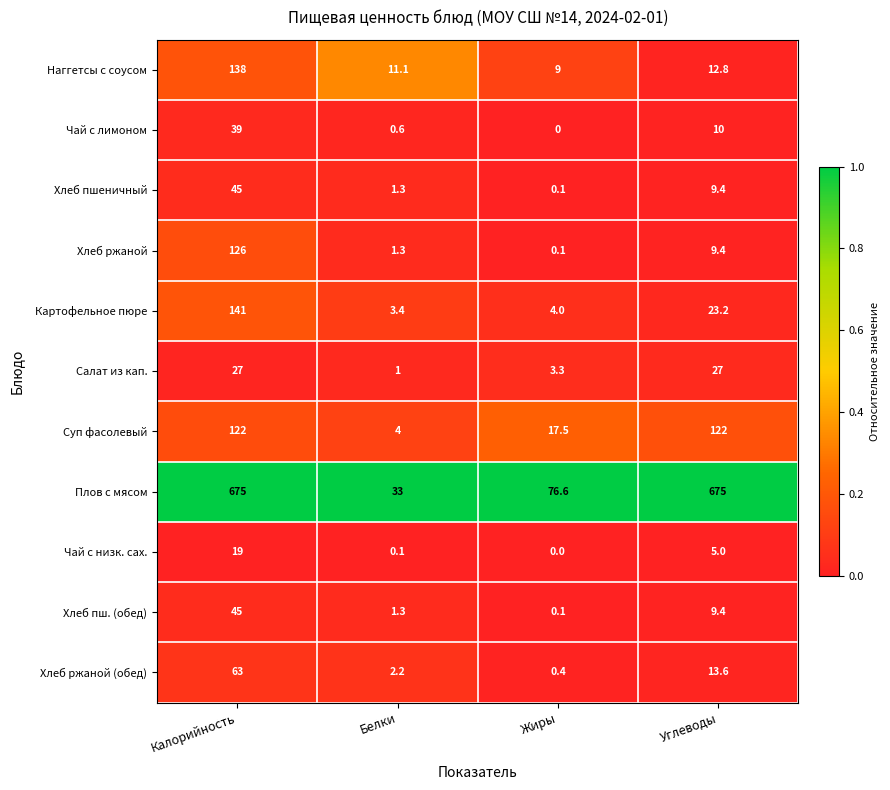

Which series has the largest total across all categories?

Плов с мясом